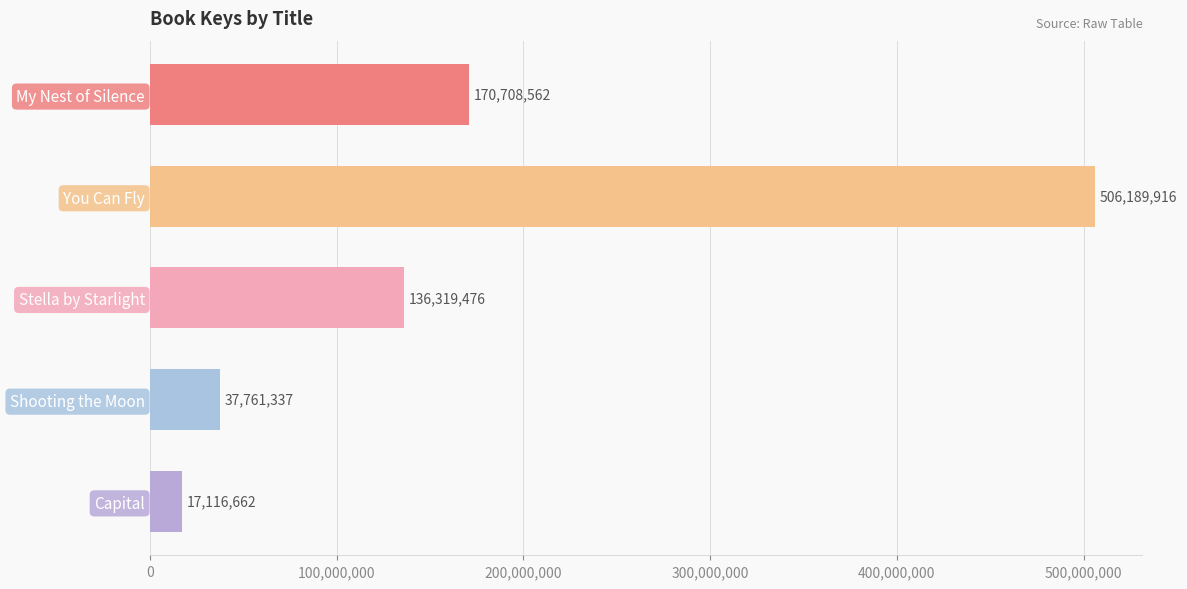

Approximately how many times larger is the value at Stella by Starlight compared to You Can Fly?

0.3